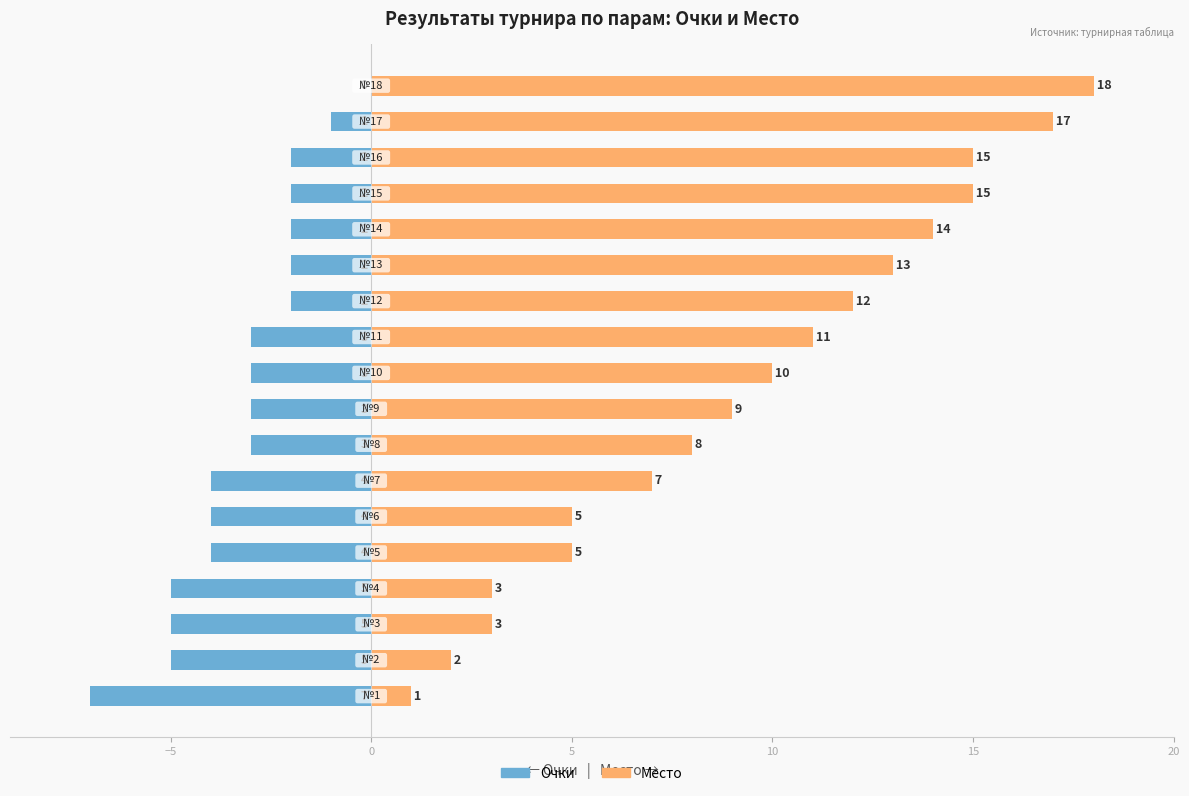

Between 14 and 16, which series saw the biggest shift?

Место